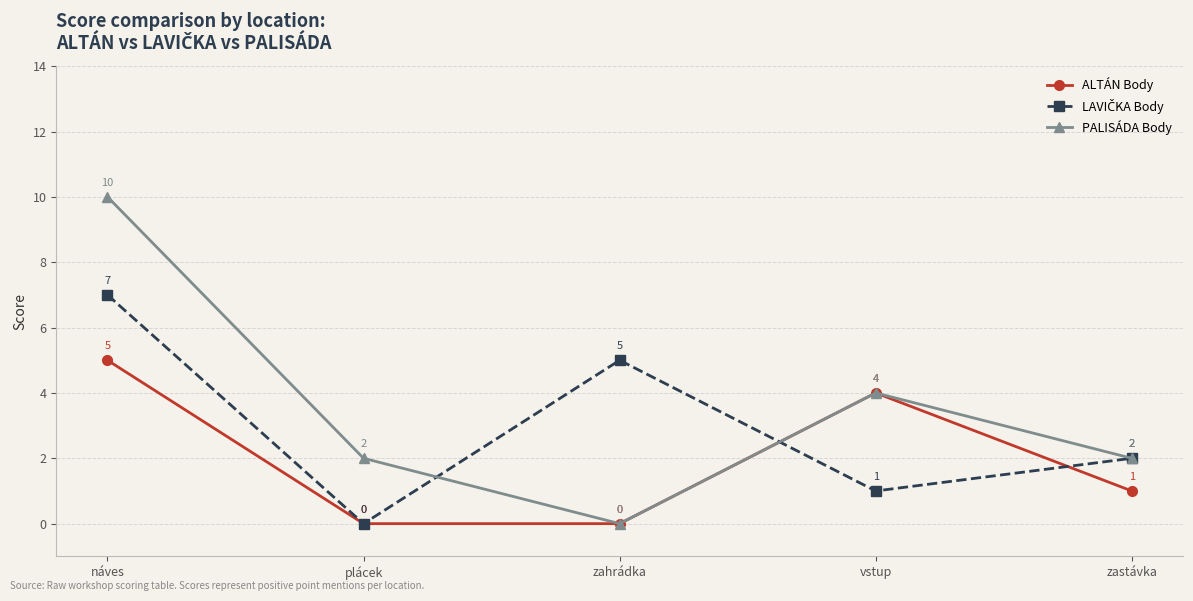

The value of ALTÁN Body at plácek is 2. True or false?

False